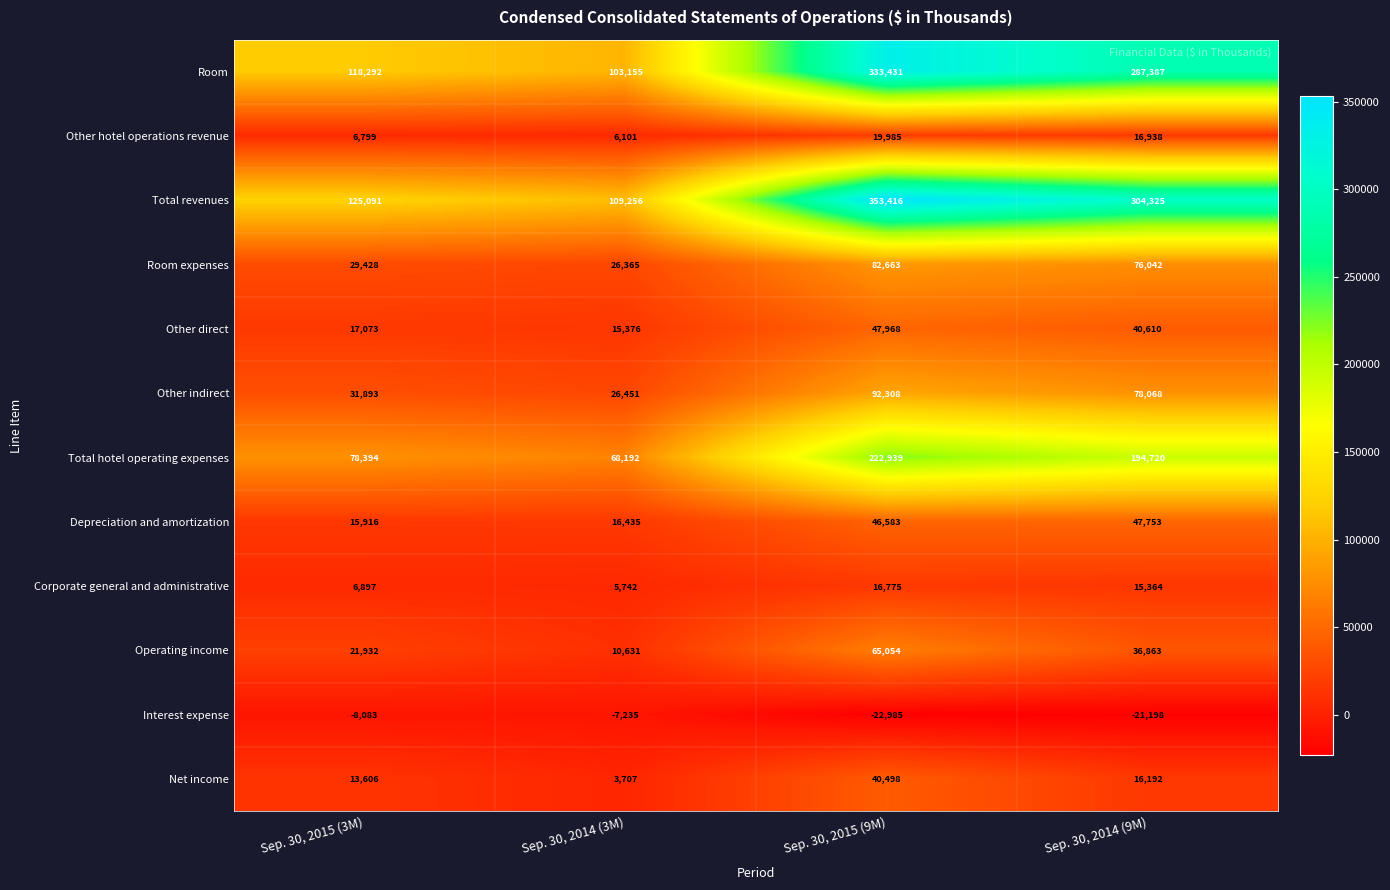

At which category is the sum across all series the highest?

Sep. 30, 2015 (9M)